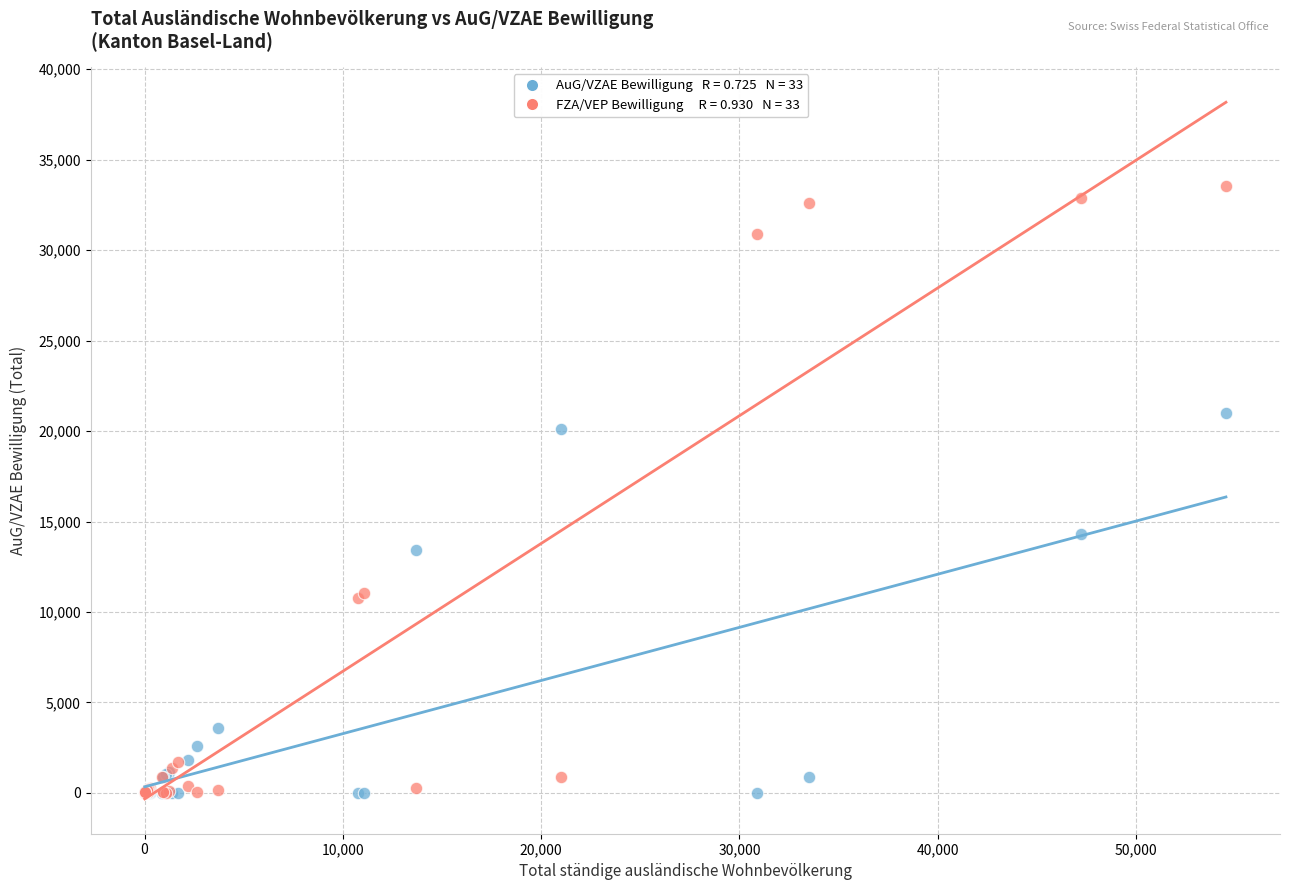

Across all series, what Y value is closest to 16764?

14303